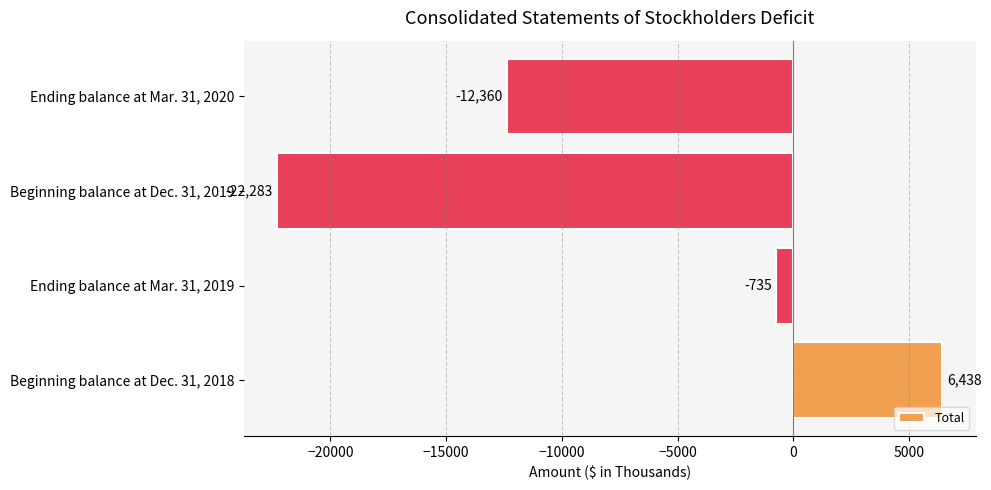

List the labels in order of value, largest first.

Beginning balance at Dec. 31, 2018, Ending balance at Mar. 31, 2019, Ending balance at Mar. 31, 2020, Beginning balance at Dec. 31, 2019